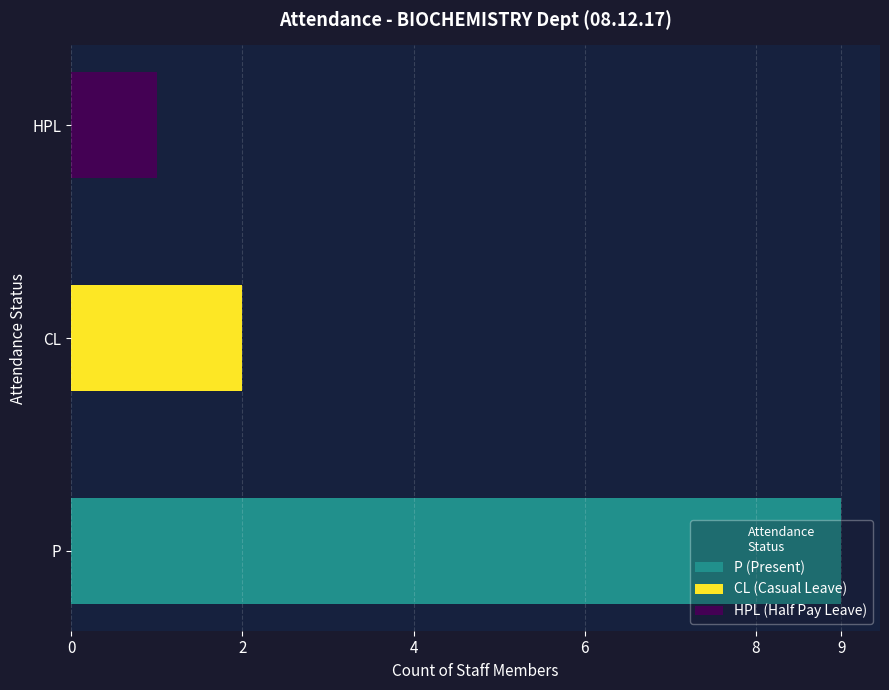

What is the ratio of the value at 2 to the value at 0?

0.2